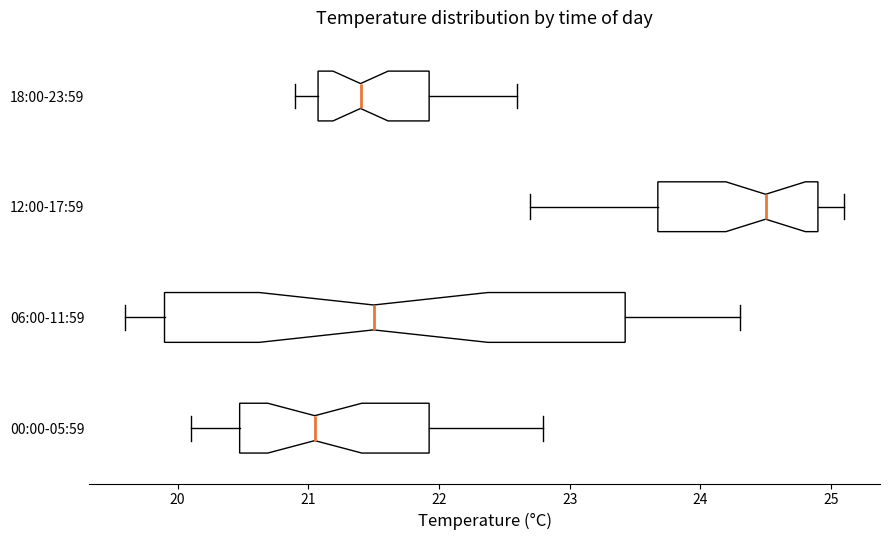

Comparing the boxes themselves (not the whiskers), which one is the widest?

06:00-11:59